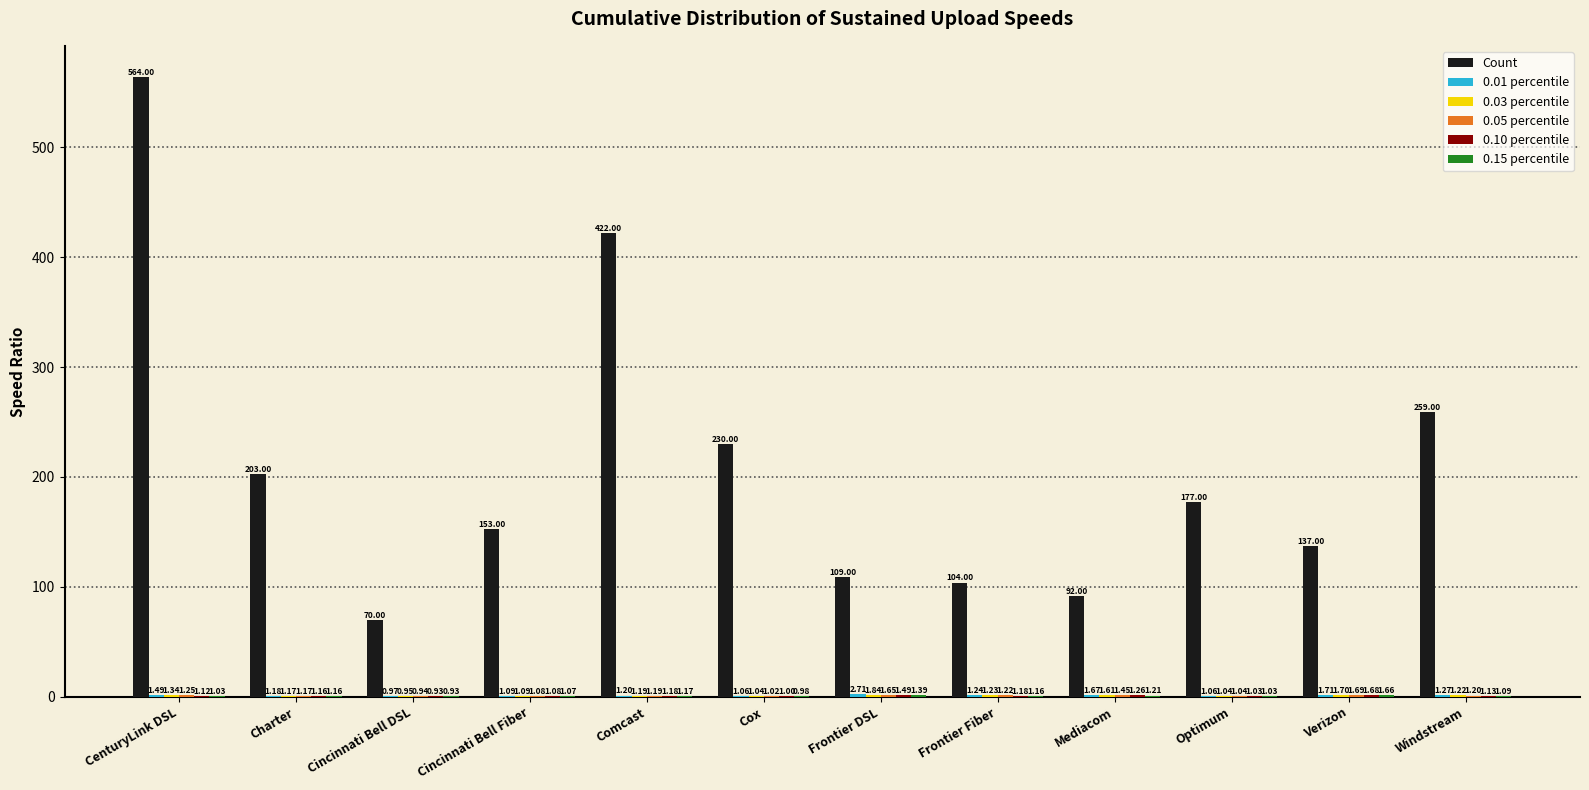

What is the sum of the Count values at Frontier DSL and CenturyLink DSL?

673.0